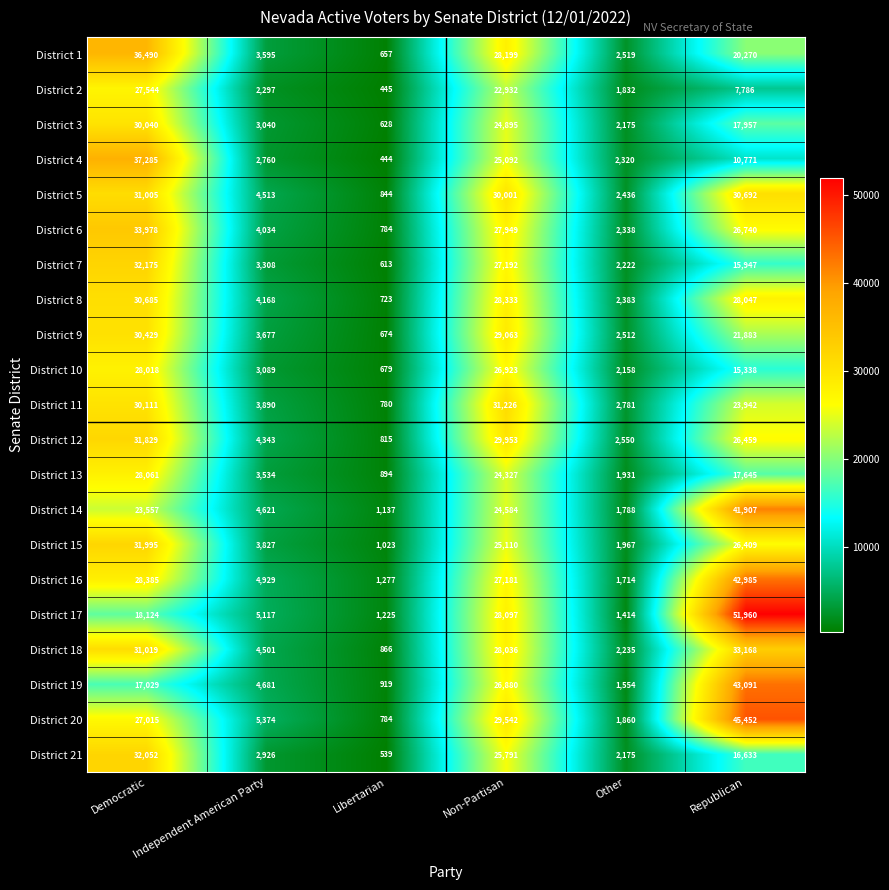

What is the lowest value of the District 17 series?

1225